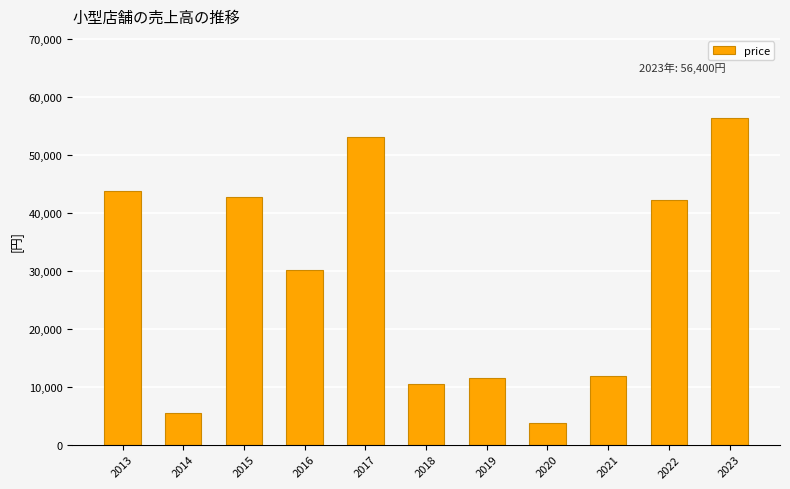

What is the sum of all values?

311300